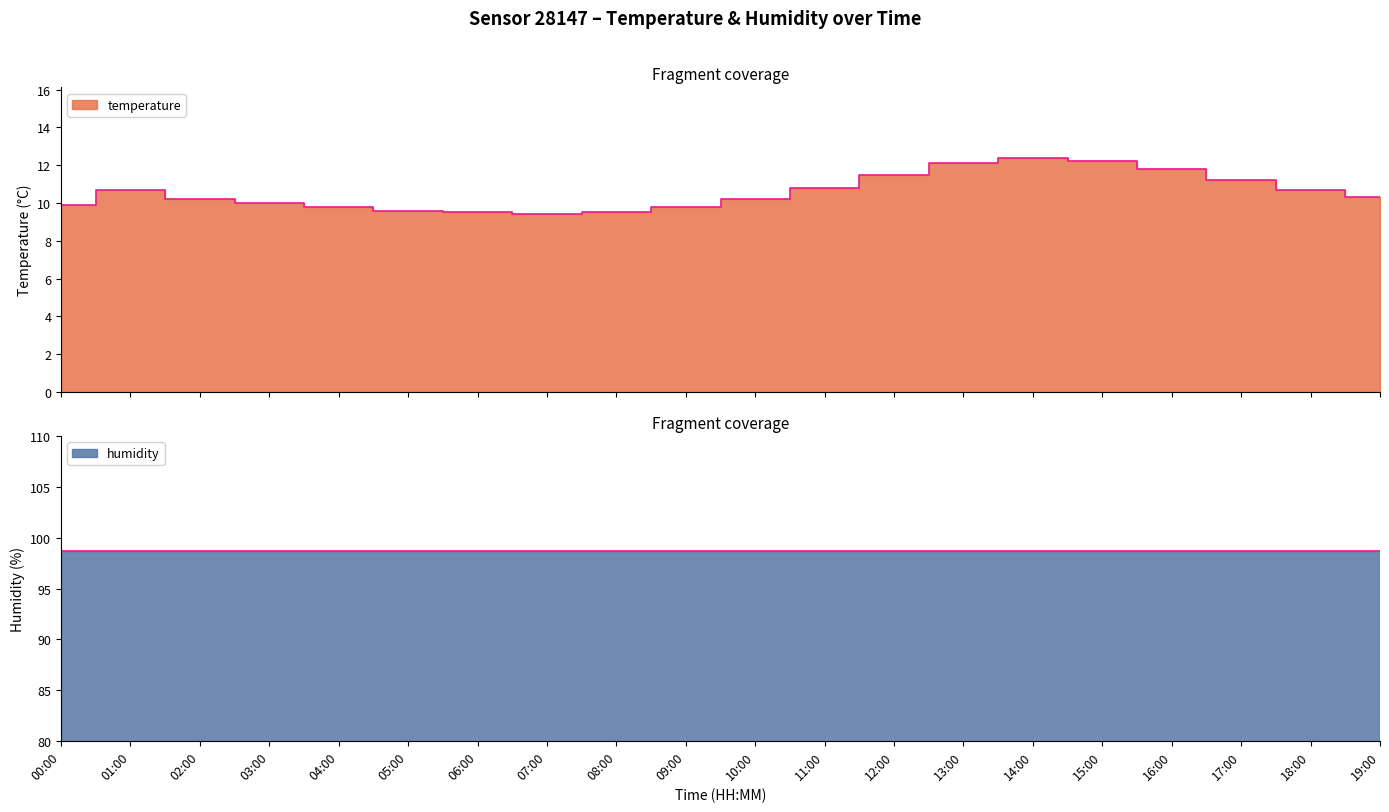

Between 00:00 and 03:00, which is larger?

03:00